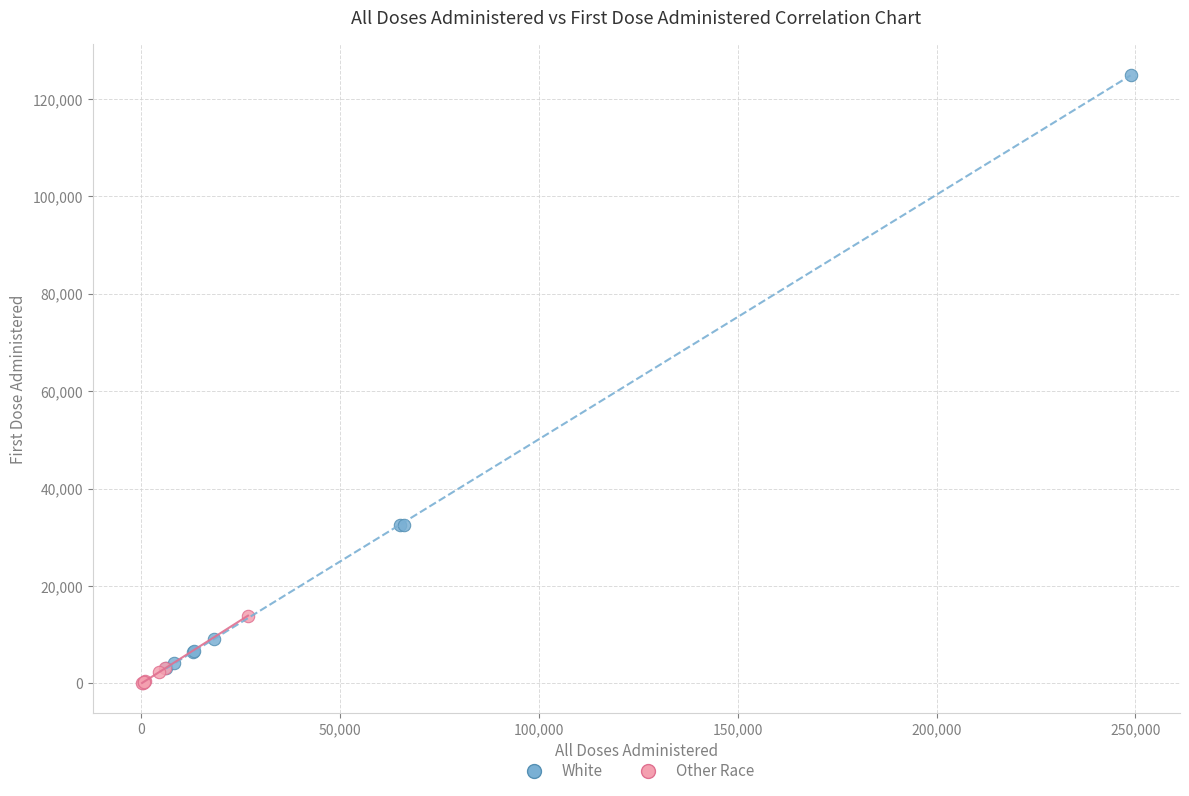

Which series has the widest spread of Y values?

White